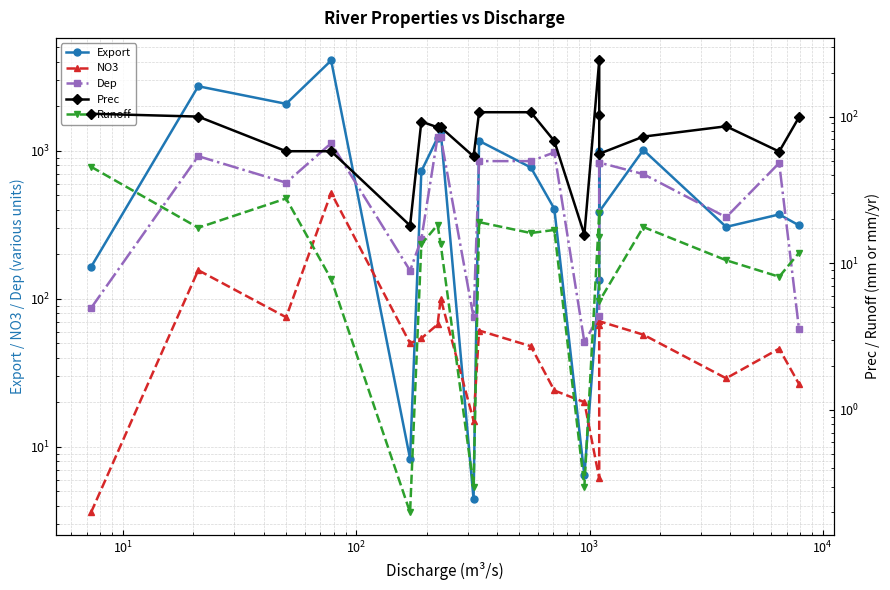

True or false: Export has a value of 1161.1 at 10.

False